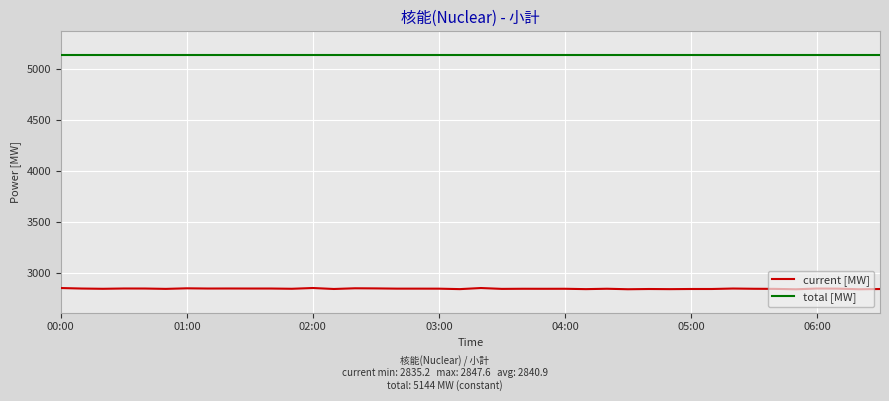

List the series in order of their peak value, lowest first.

current [MW], total [MW]